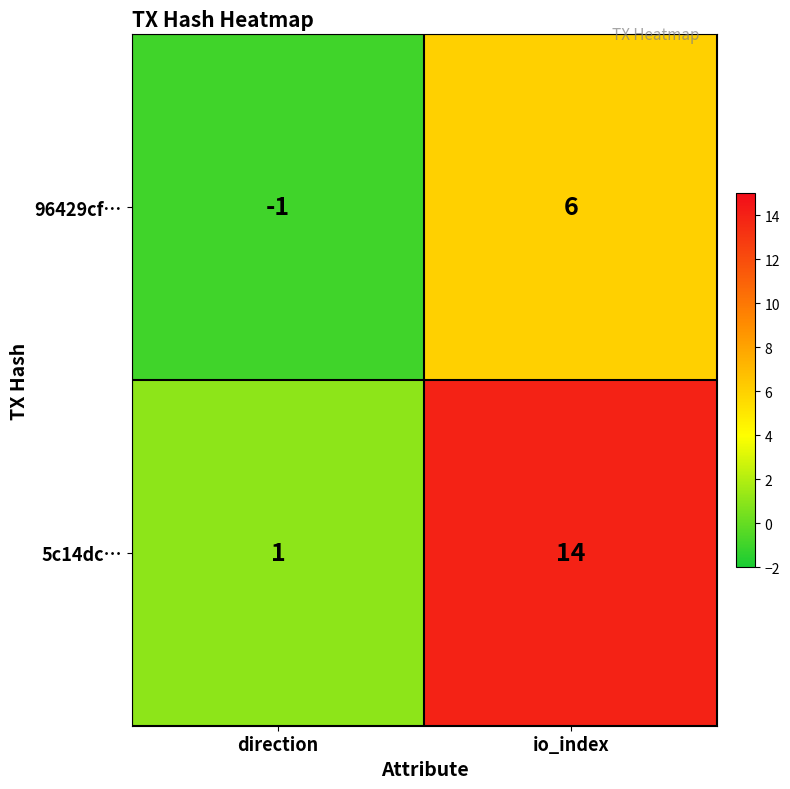

Rank the series by their maximum value, from lowest to highest.

96429cf…, 5c14dc…